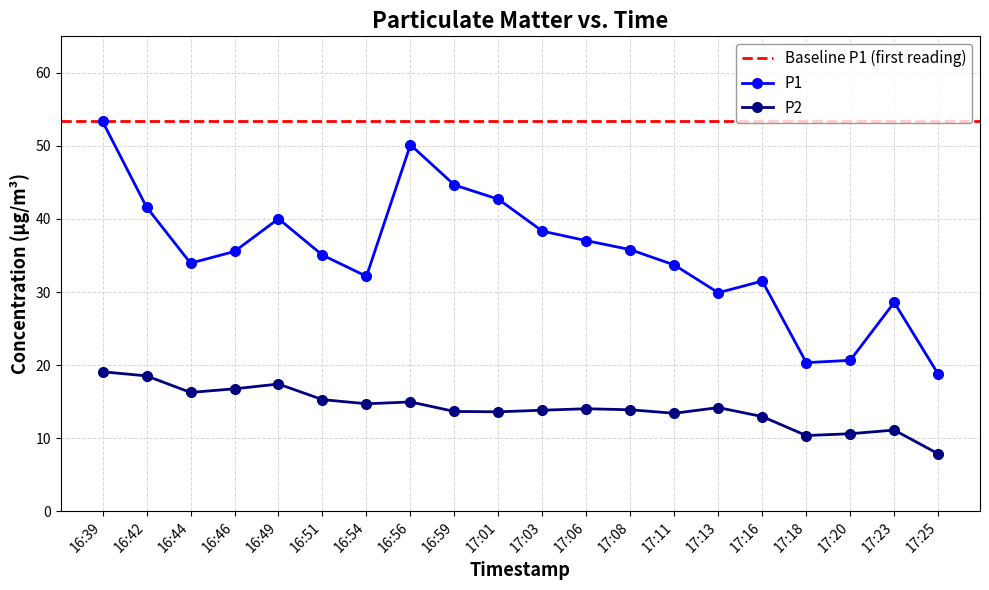

What are all the series names shown in the legend?

P1, P2